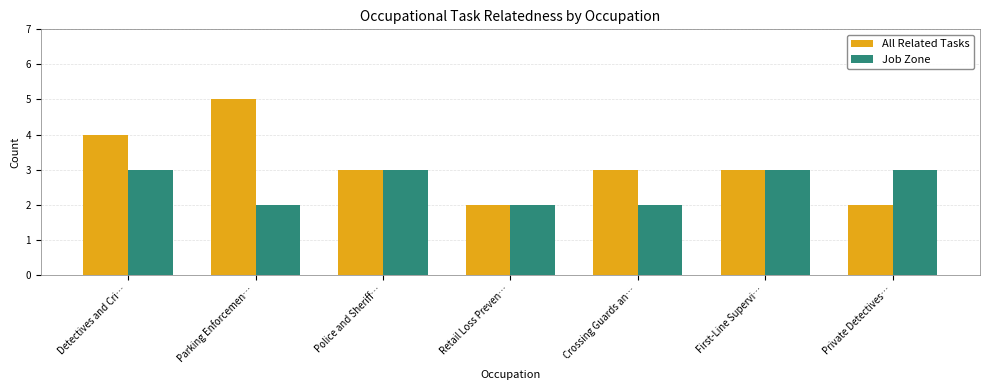

List the series in order of their peak value, highest first.

All Related Tasks, Job Zone